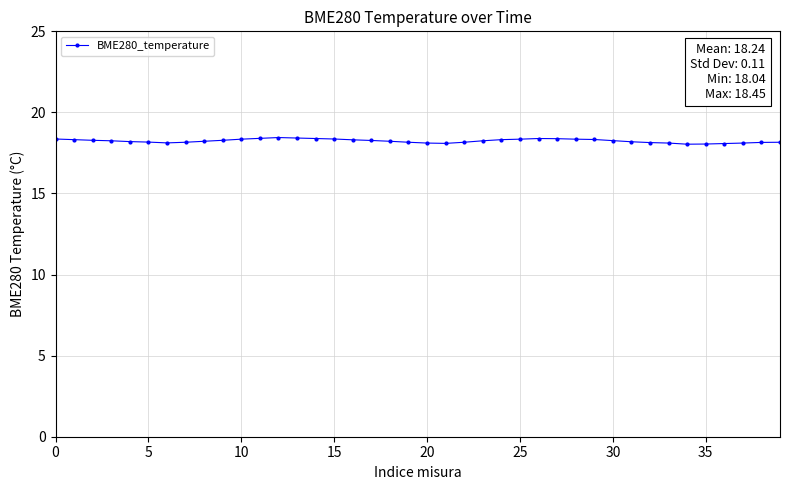

What is the minimum value shown in the chart?

18.0